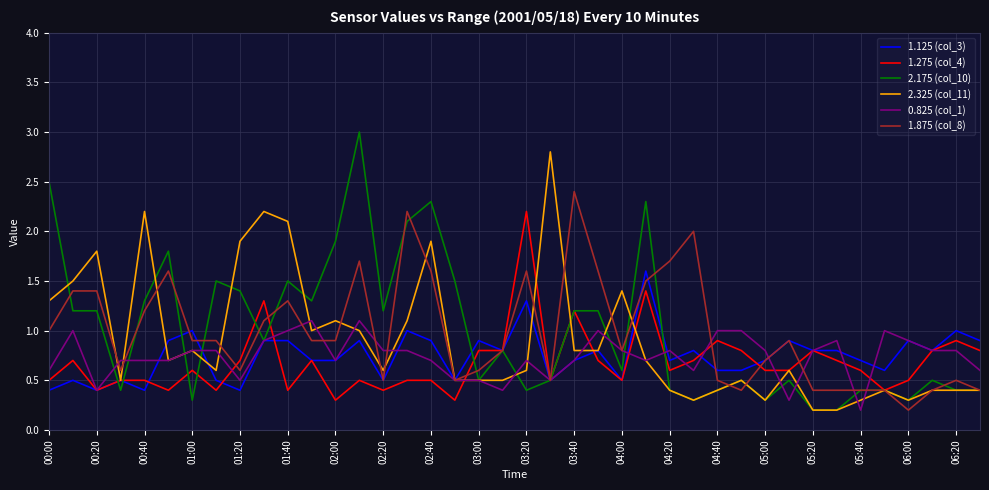

What is the average value of the 2.175 (col_10) series?

1.0